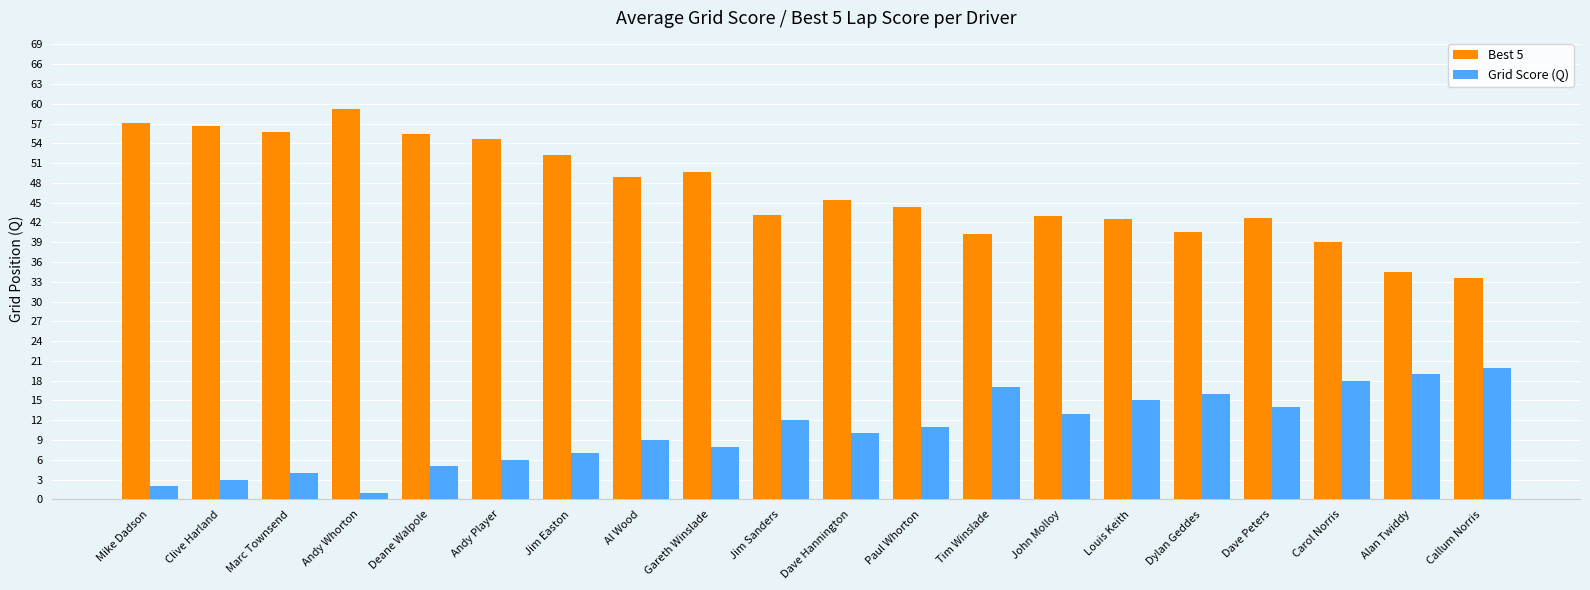

How many bars are there in total?

40